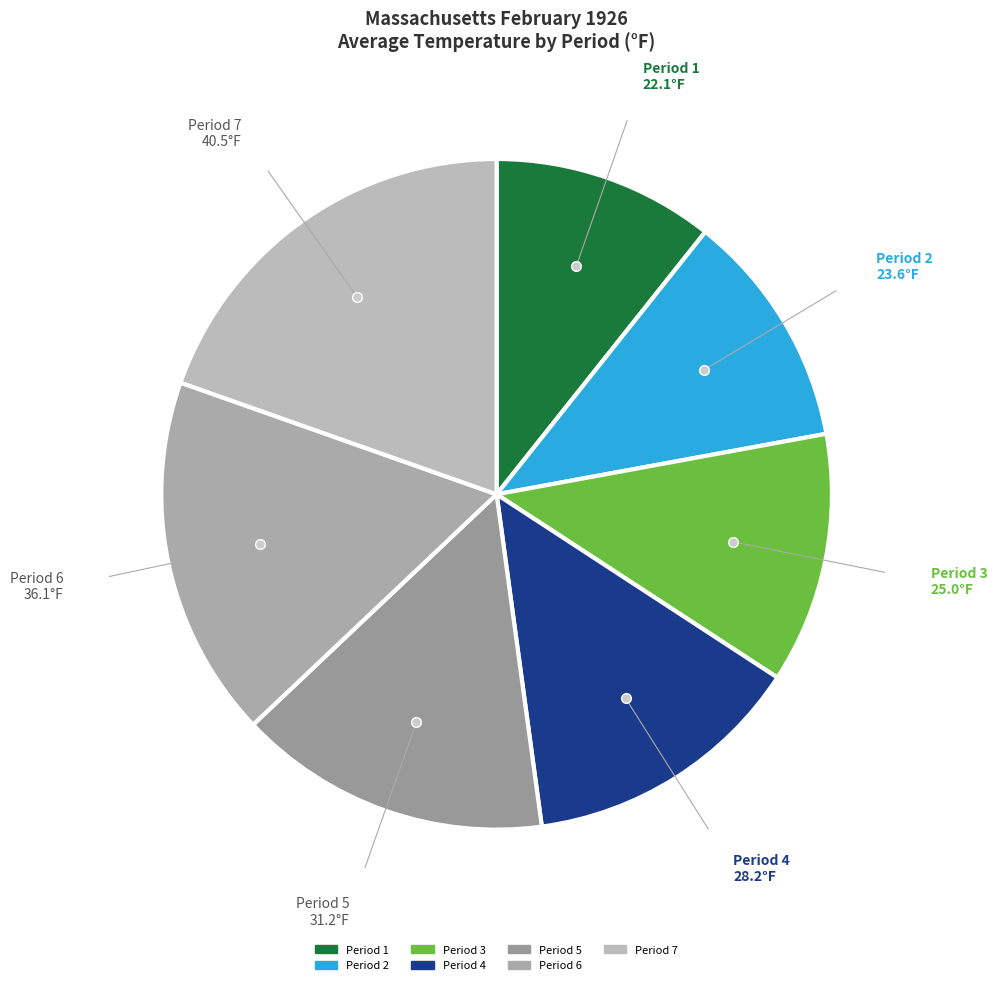

Is there a majority slice in this chart?

No